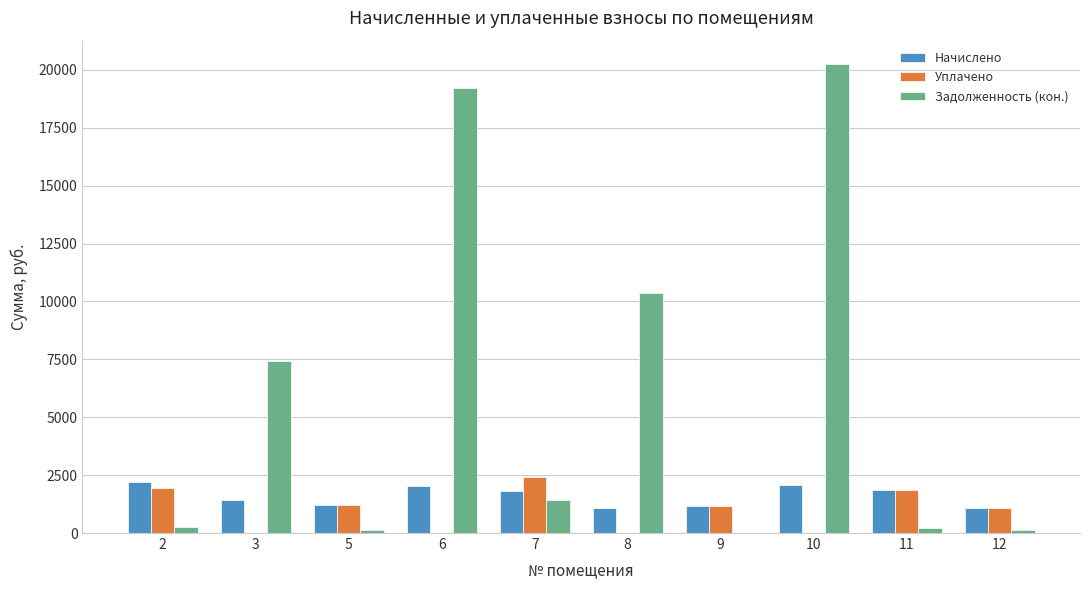

What is the sum of the Начислено values at 6 and 9?

3198.8